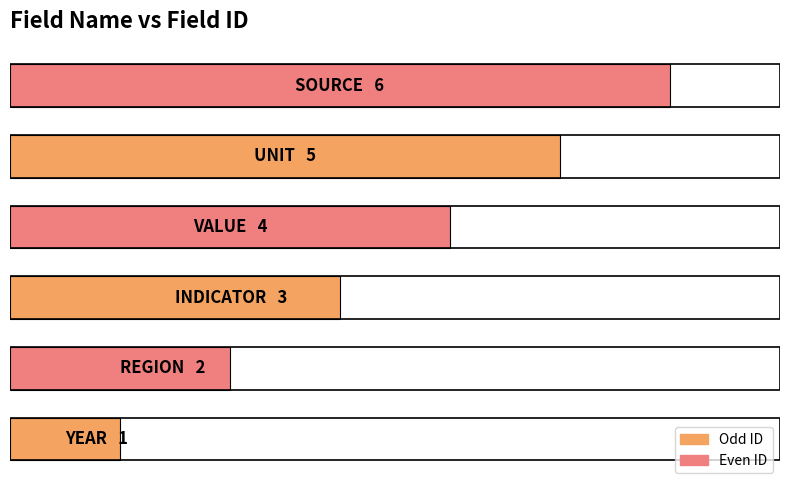

Are the bars horizontal?

Yes